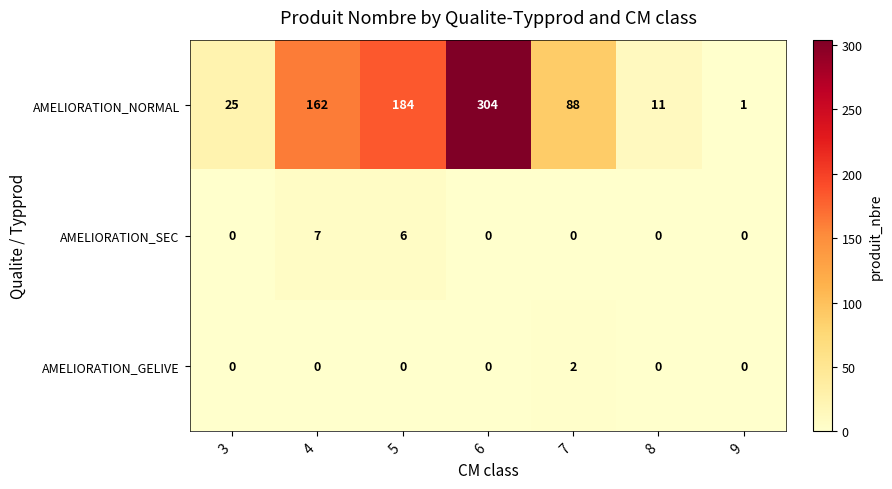

Is it true that AMELIORATION_NORMAL equals 1 at 9?

True